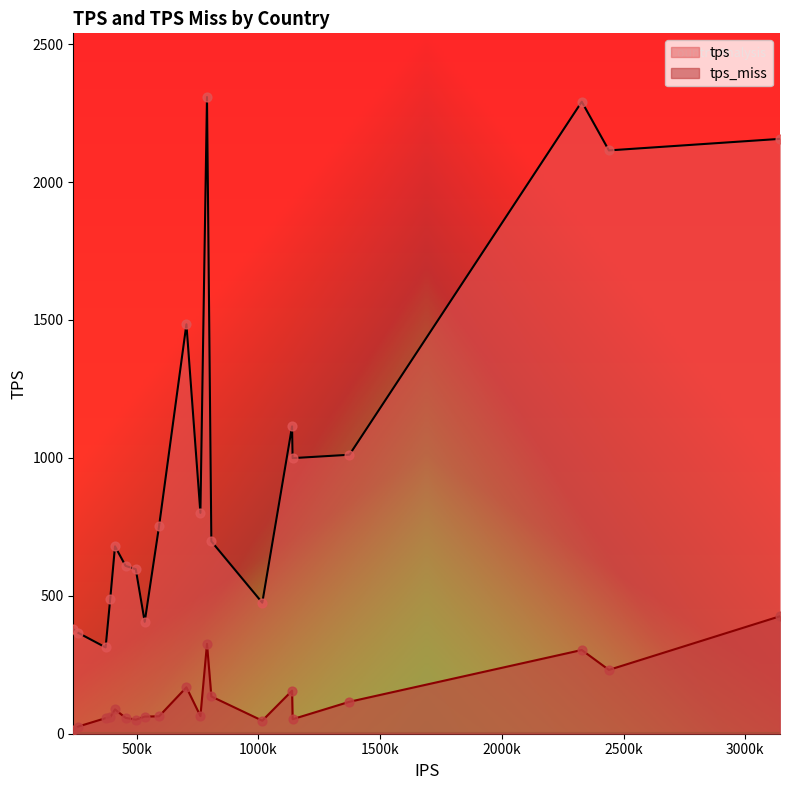

Which series has the largest total across all categories?

tps